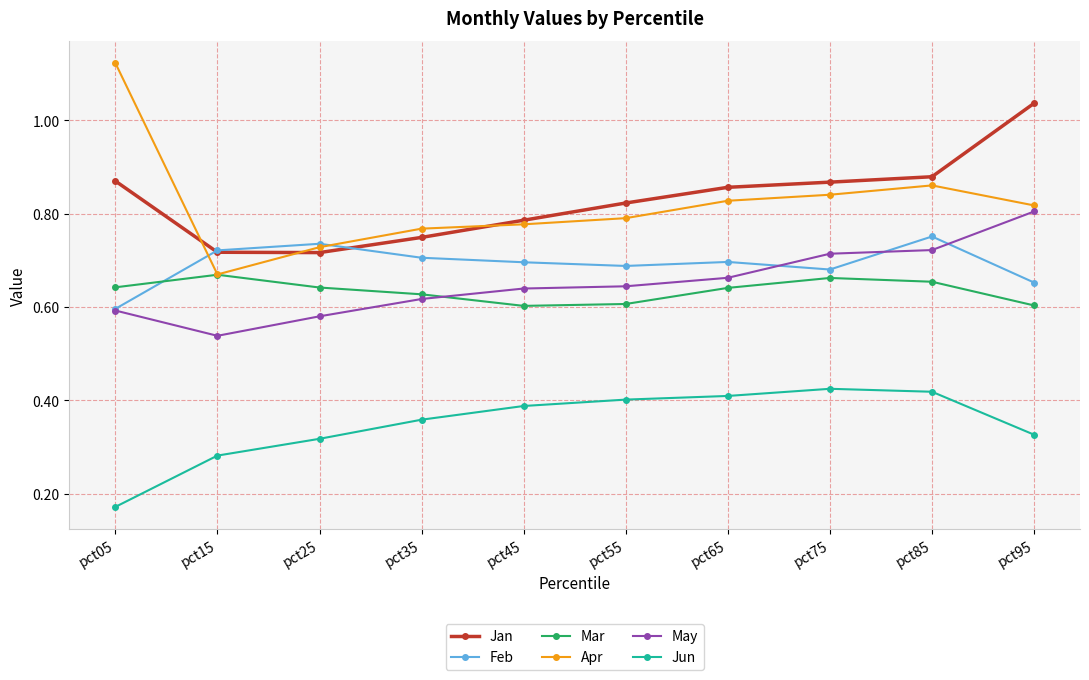

Does the chart display data point markers on the line(s)?

Yes